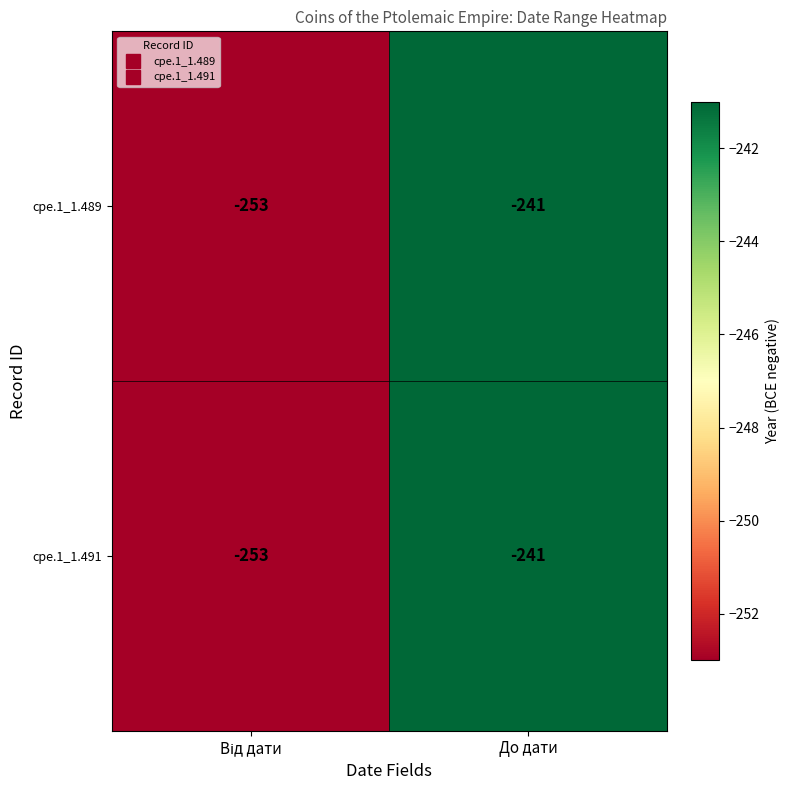

What is the sum of all cpe.1_1.491 values?

-494